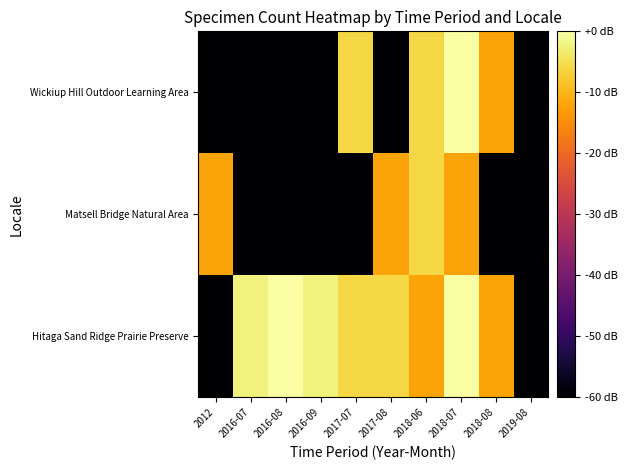

Reading left to right, what are all the values shown in this chart?

Hitaga Sand Ridge Prairie Preserve: 2012=-60.0	2016-07=-2.5	2016-08=0.0	2016-09=-2.5	2017-07=-6.0	2017-08=-6.0	2018-06=-12.0	2018-07=0.0	2018-08=-12.0	2019-08=-60.0
Matsell Bridge Natural Area: 2012=-12.0	2016-07=-60.0	2016-08=-60.0	2016-09=-60.0	2017-07=-60.0	2017-08=-12.0	2018-06=-6.0	2018-07=-12.0	2018-08=-60.0	2019-08=-60.0
Wickiup Hill Outdoor Learning Area: 2012=-60.0	2016-07=-60.0	2016-08=-60.0	2016-09=-60.0	2017-07=-6.0	2017-08=-60.0	2018-06=-6.0	2018-07=0.0	2018-08=-12.0	2019-08=-60.0